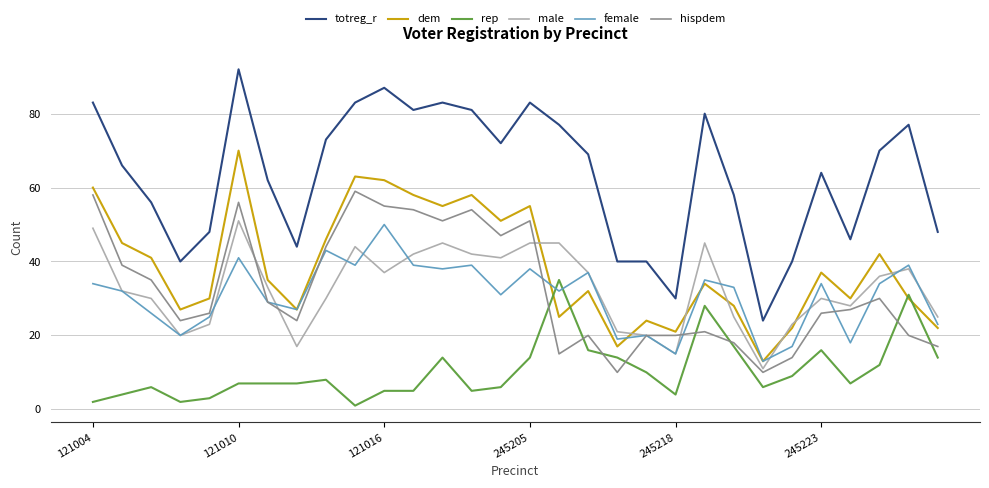

True or false: totreg_r and hispdem cross at least once.

False